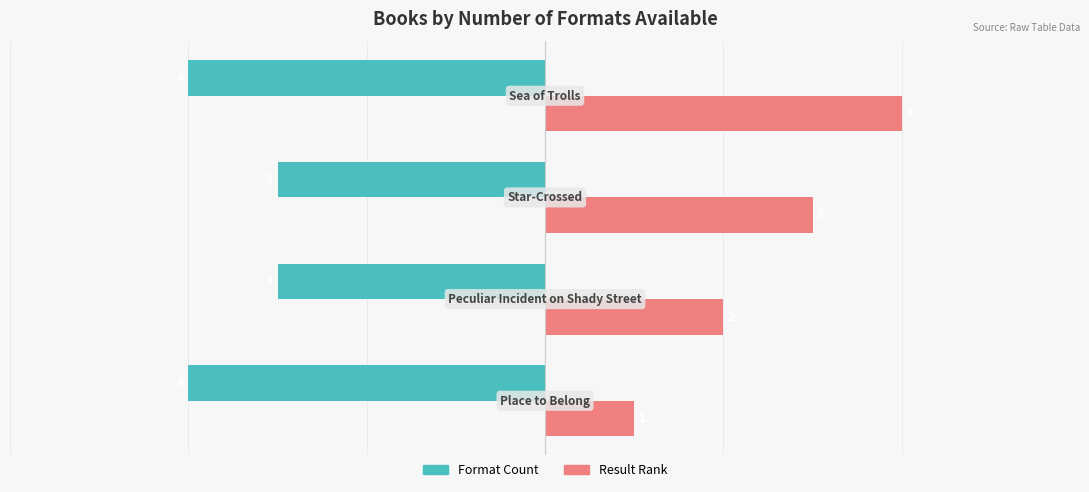

What is the greatest value displayed?

4